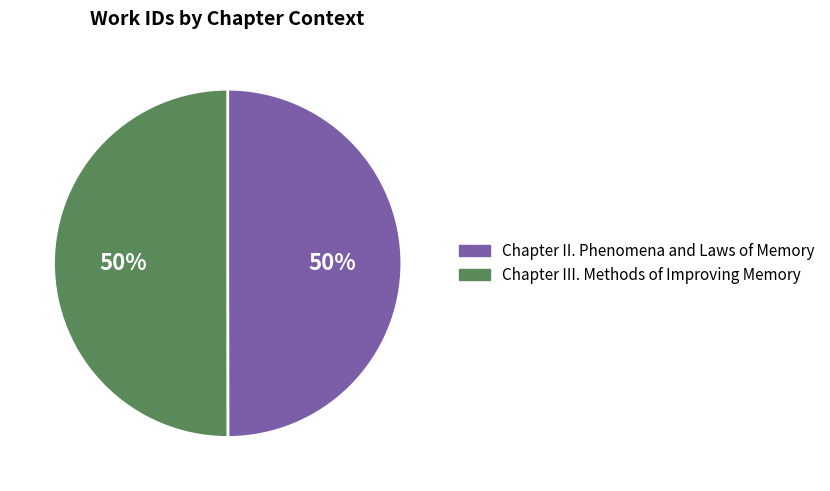

Is the sum of Chapter II. Phenomena and Laws of Memory and Chapter III. Methods of Improving Memory greater than half?

Yes